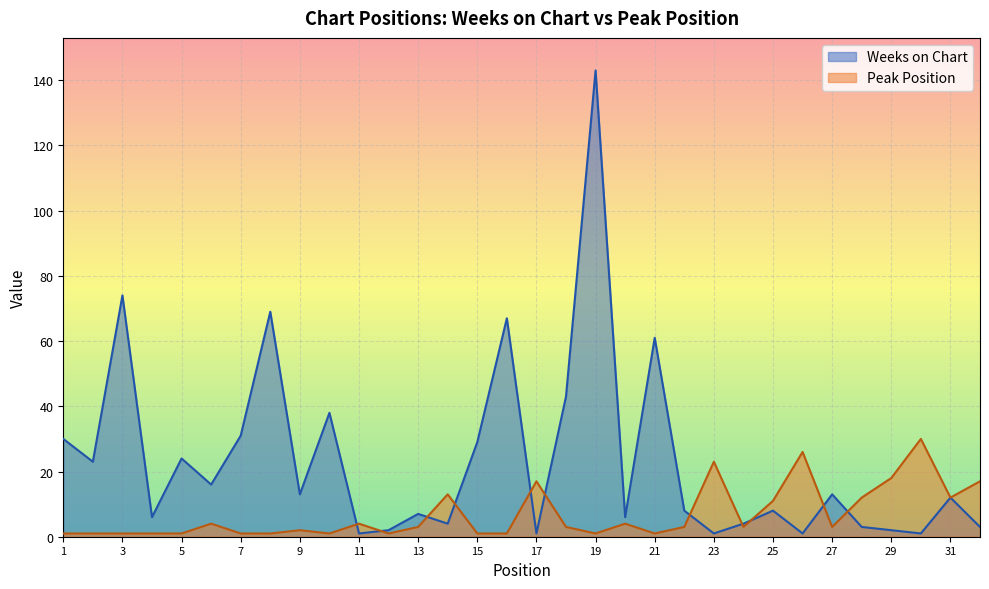

After their last crossing, which series has the higher values: Weeks on Chart or Peak Position?

Peak Position